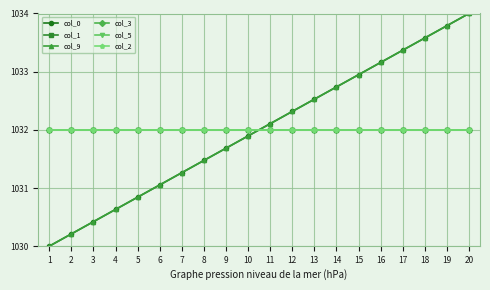

At which label is col_9 closest to 1032?

10